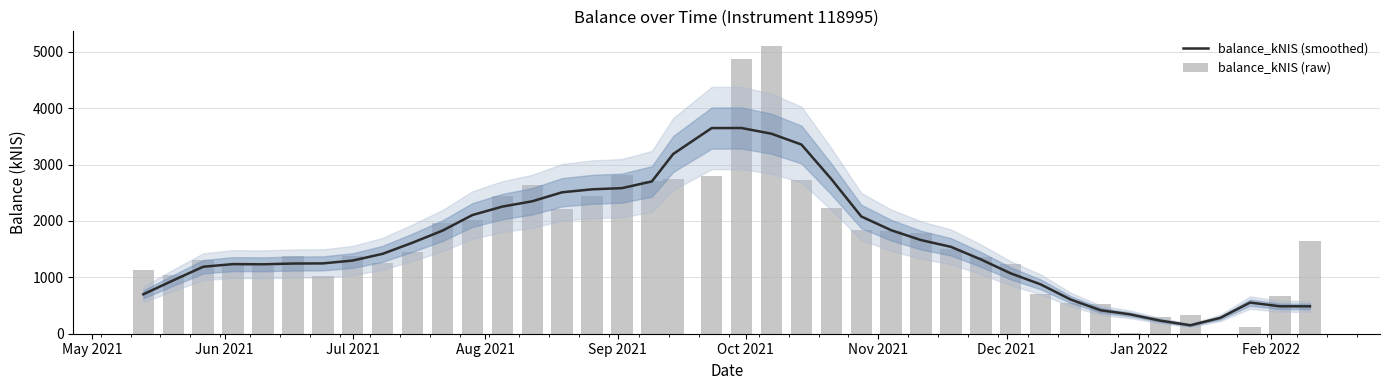

Reading right to left, list all the values displayed in this chart.

balance_kNIS (smoothed): 486.2	486.4	552.5	280.2	150.3	231.6	342.0	416.3	606.7	874.4	1069.9	1317.7	1540.5	1660.3	1835.6	2079.8	2742.9	3354.9	3546.7	3648.0	3647.0	3188.0	2700.9	2581.9	2560.9	2508.1	2348.6	2254.1	2104.7	1828.0	1614.6	1416.8	1297.6	1247.1	1244.6	1231.0	1234.6	1187.8	946.7	699.3
balance_kNIS (raw): 1651.9	665.9	113.3	0.8	330.8	290.0	16.5	520.1	552.8	702.0	1242.1	1354.8	1497.6	1791.9	1815.9	1841.1	2231.5	2718.5	5107.3	4876.0	2799.9	2738.1	2713.6	2812.2	2440.8	2205.1	2632.8	2449.6	2014.7	1968.5	1458.0	1249.4	1382.4	1025.8	1372.5	1205.4	1236.9	1314.5	1043.5	1138.6